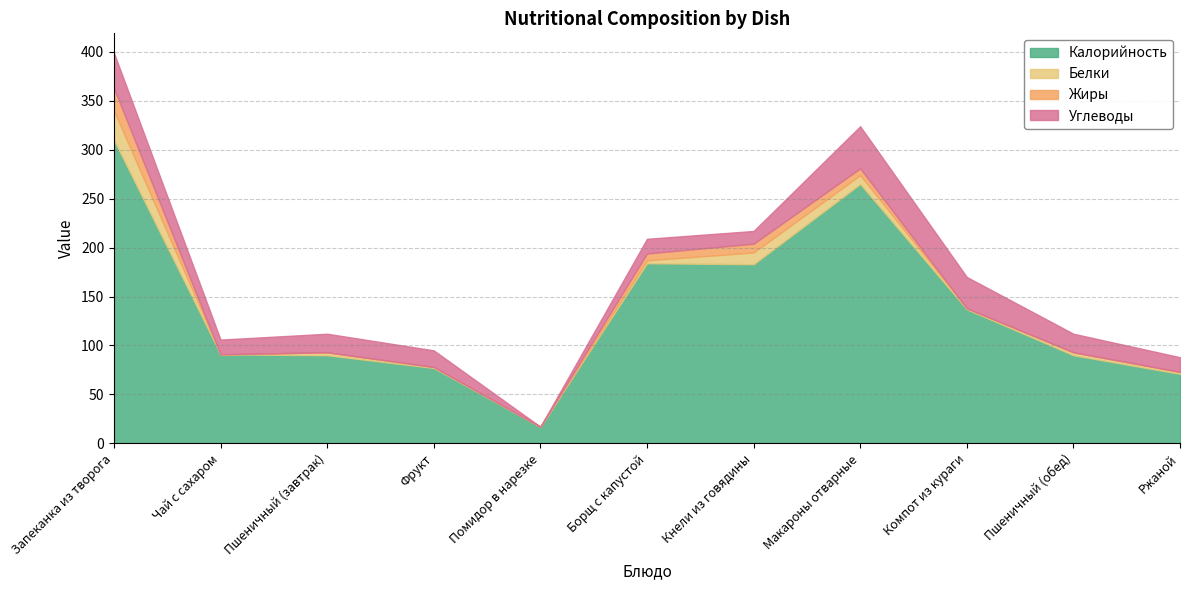

At which label does Жиры reach its peak?

Запеканка из творога